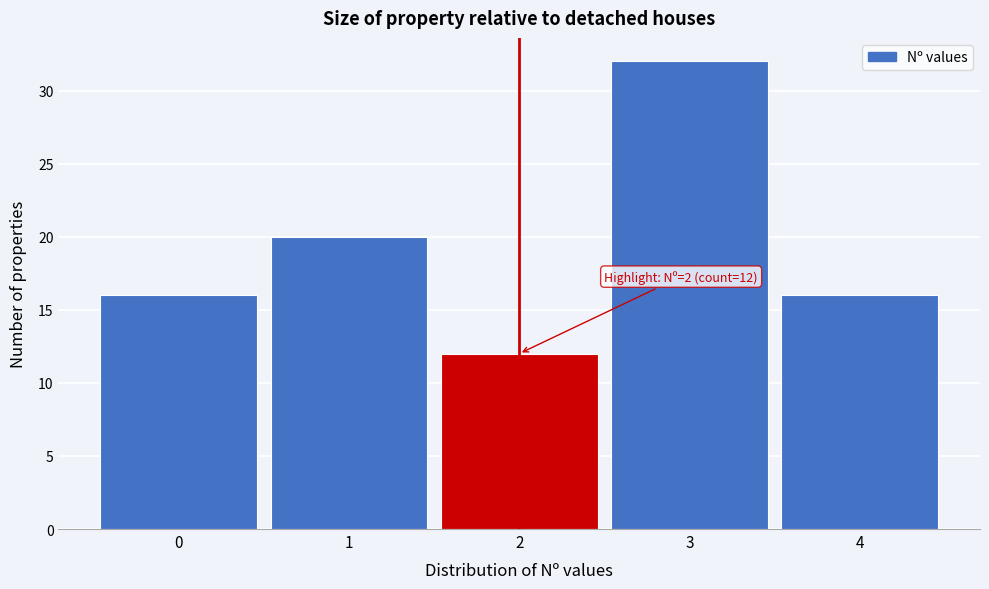

Which range on the x-axis has the tallest bar?

2.5 to 3.5